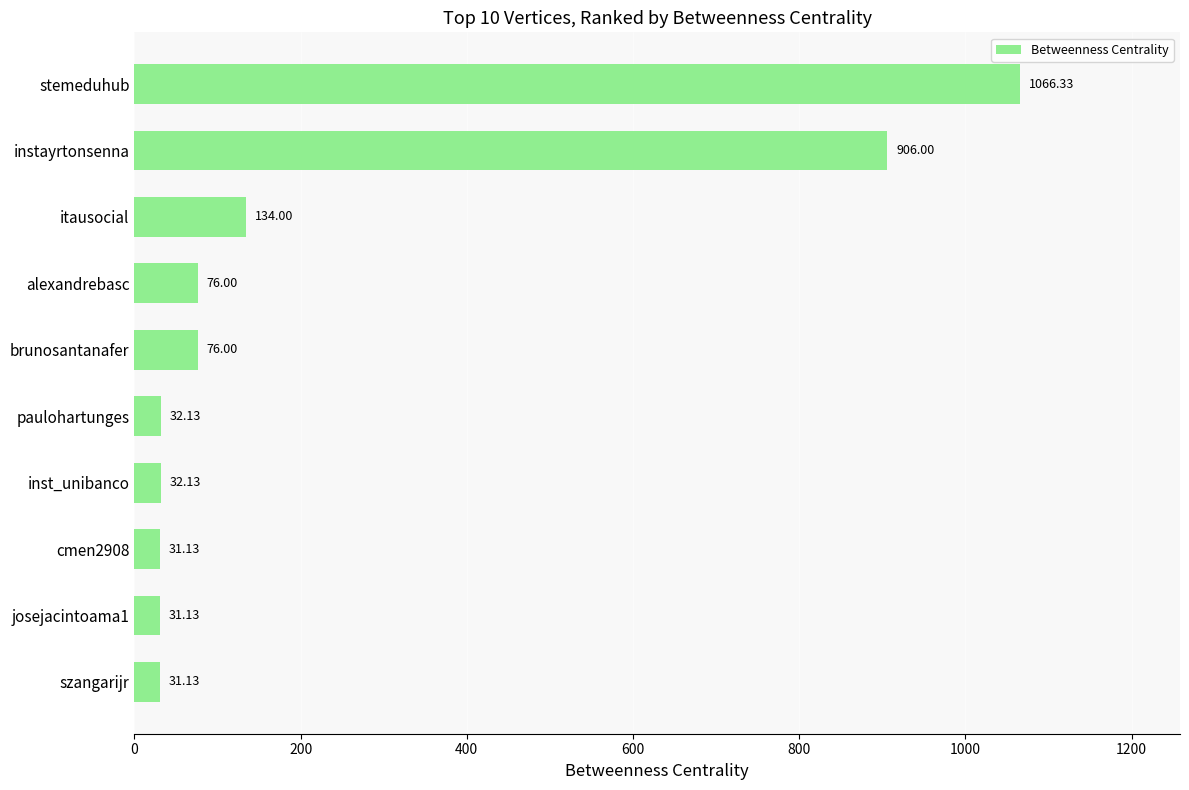

How many values are below 76?

5